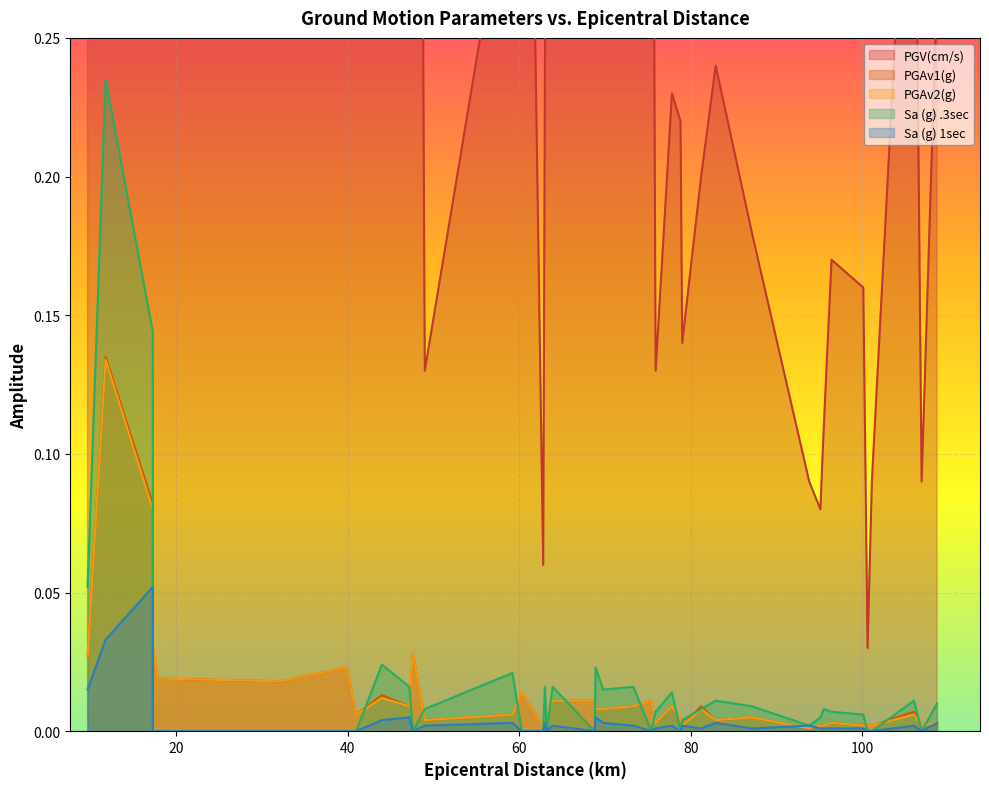

True or false: PGV(cm/s) has a value of 0.1 at 27.

False